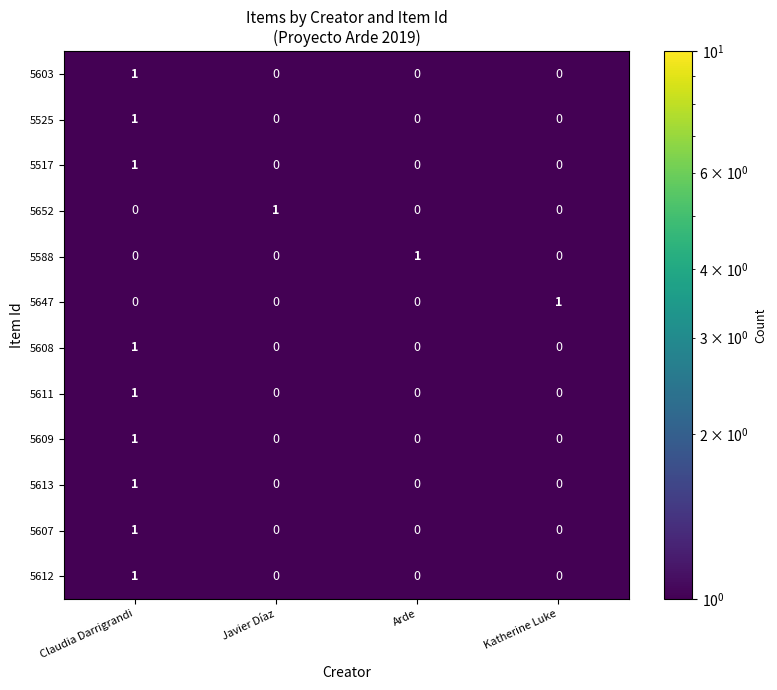

How many 5603 values are between 0 and 1?

4